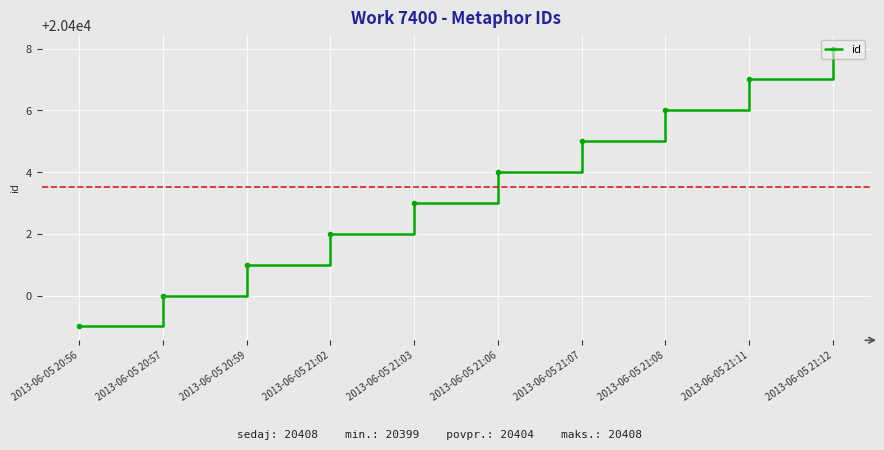

The value at 2013-06-05 21:11 is 11043. True or false?

False